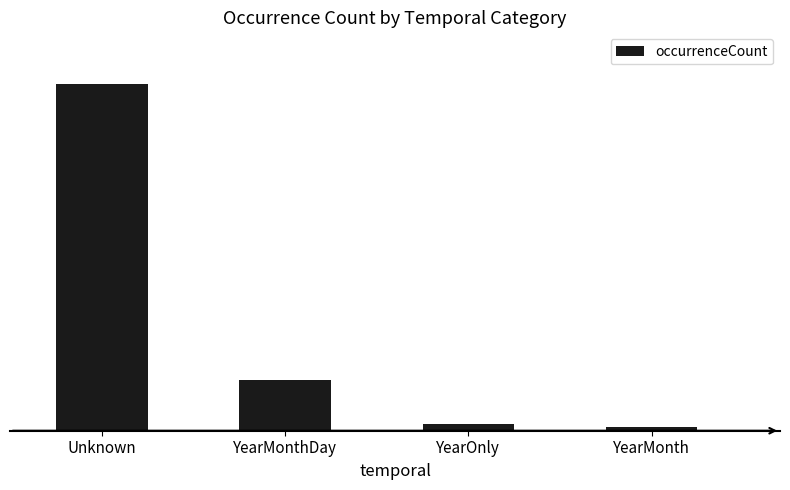

What is the label of the 2nd bar from the left?

YearMonthDay